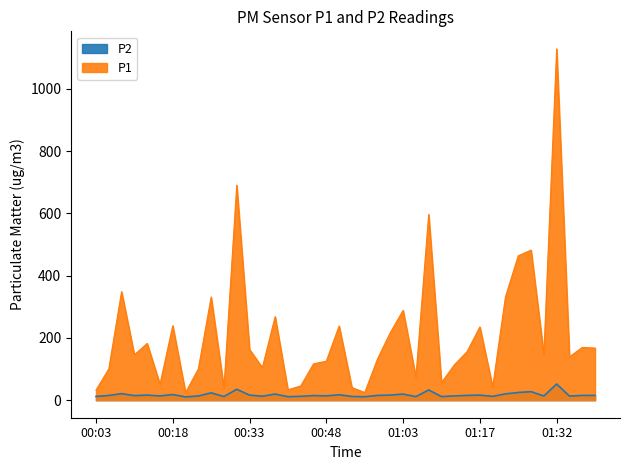

How many lines are shown in the chart?

2